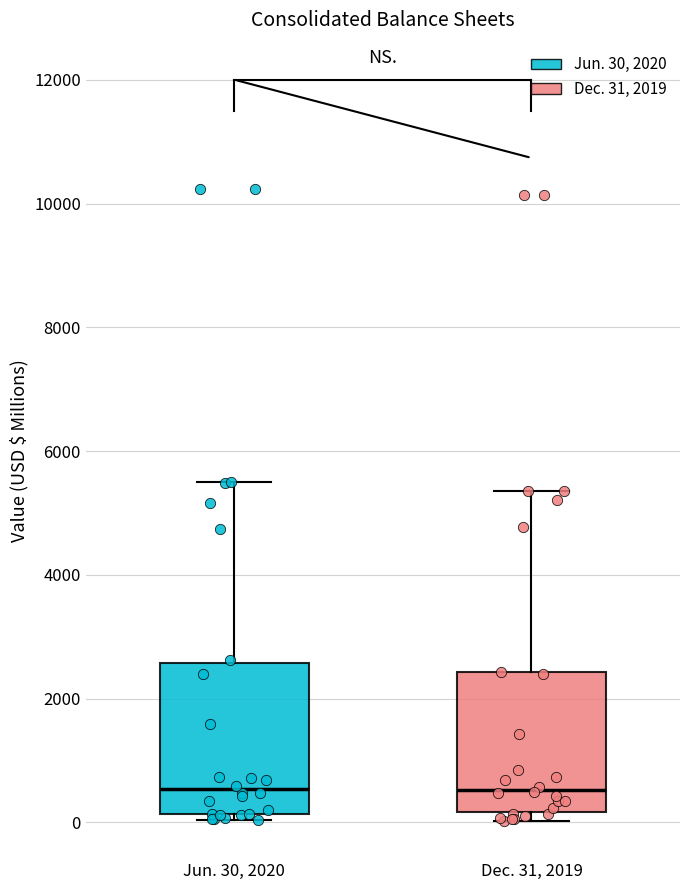

Reading left to right, transcribe this box plot: for each box, give where its median line is, the range the box spans, and where its two whiskers end, as read against the y-axis. The values are not printed on the chart, so give them approximately, as read against the axis.

Jun. 30, 2020: median 600, box 200 to 2600, whiskers 0 to 5400
Dec. 31, 2019: median 600, box 200 to 2400, whiskers 0 to 5400